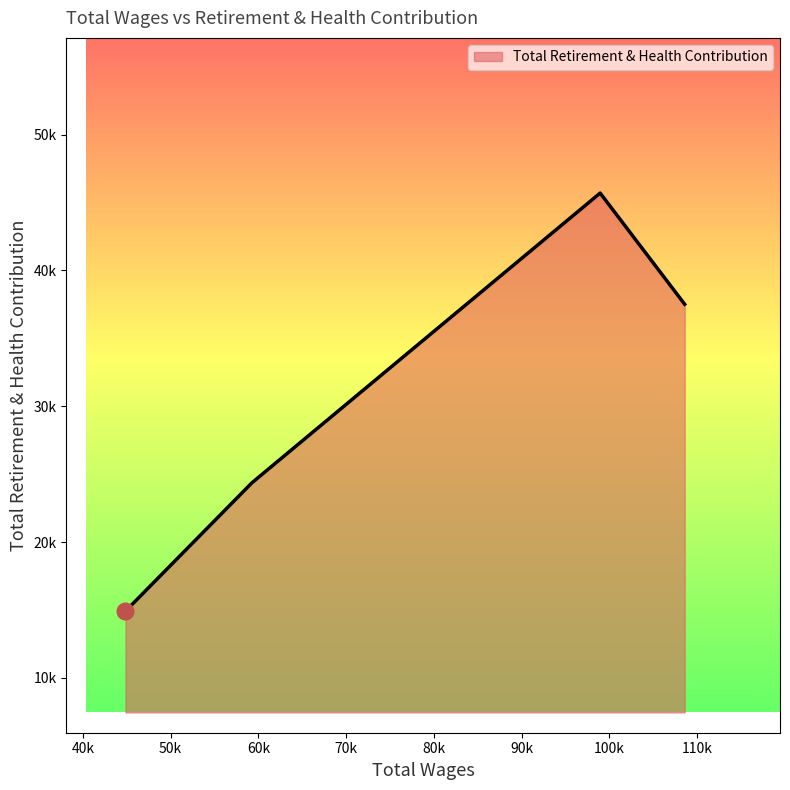

Does the chart have visible grid lines?

No